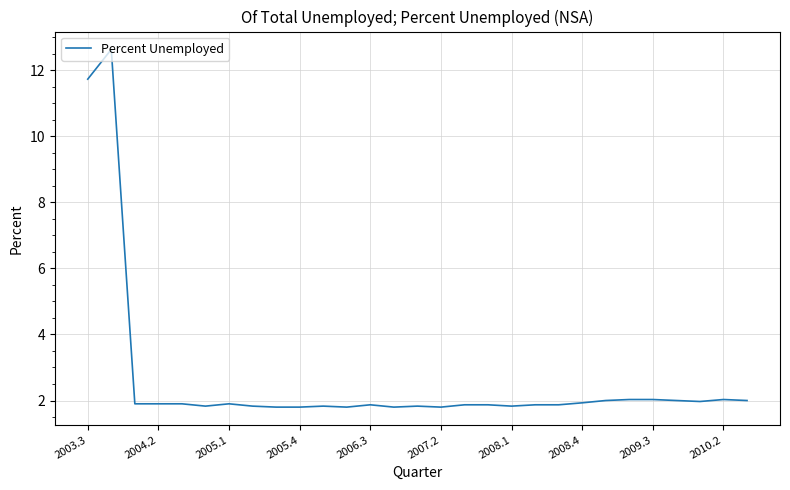

What is the minimum value shown in the chart?

1.8